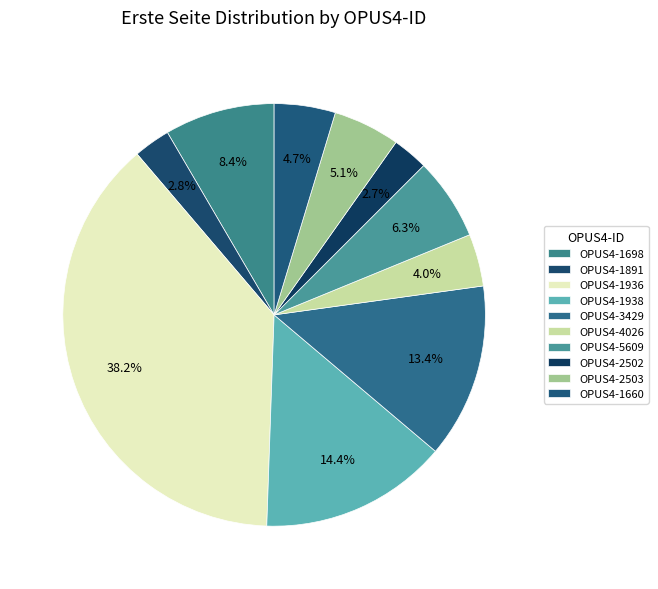

Which has a higher value, OPUS4-1891 or OPUS4-3429?

OPUS4-3429